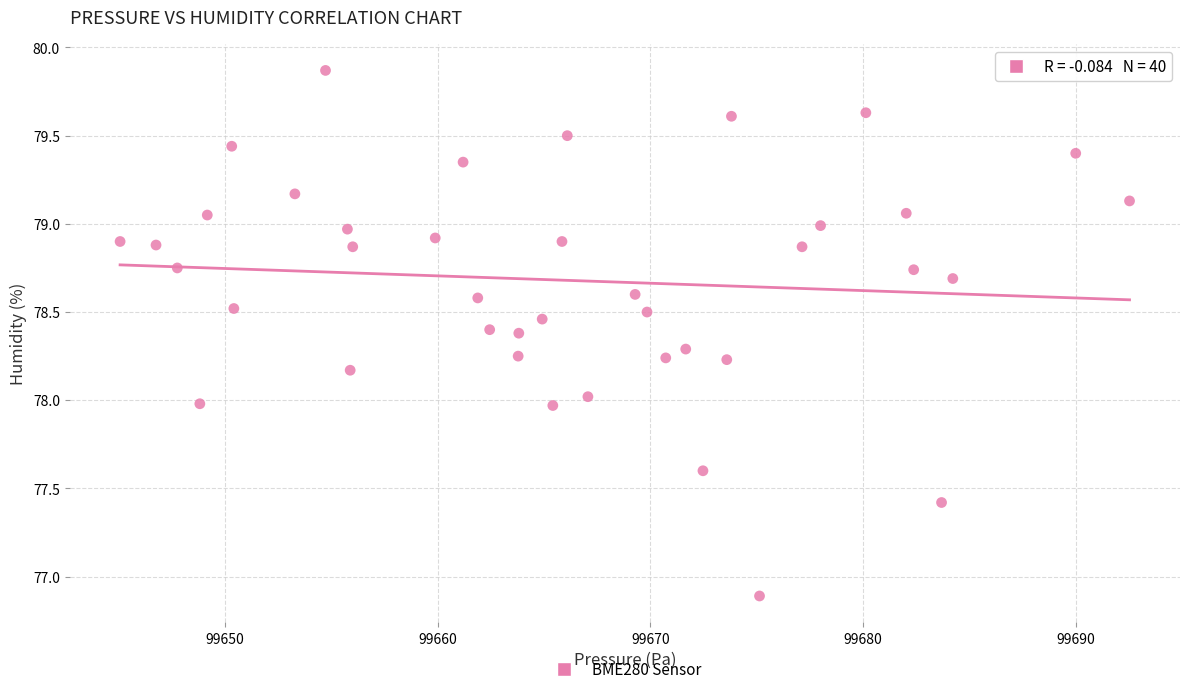

What is the range of Y values (max minus min)?

3.0